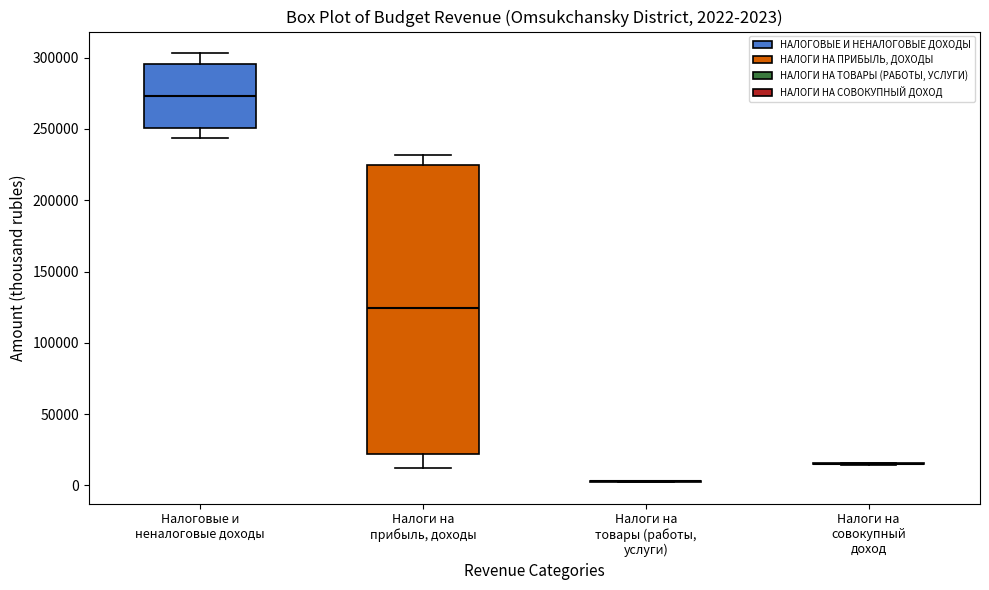

Which box is the tallest, from its lower edge to its upper edge?

Налоги на прибыль, доходы